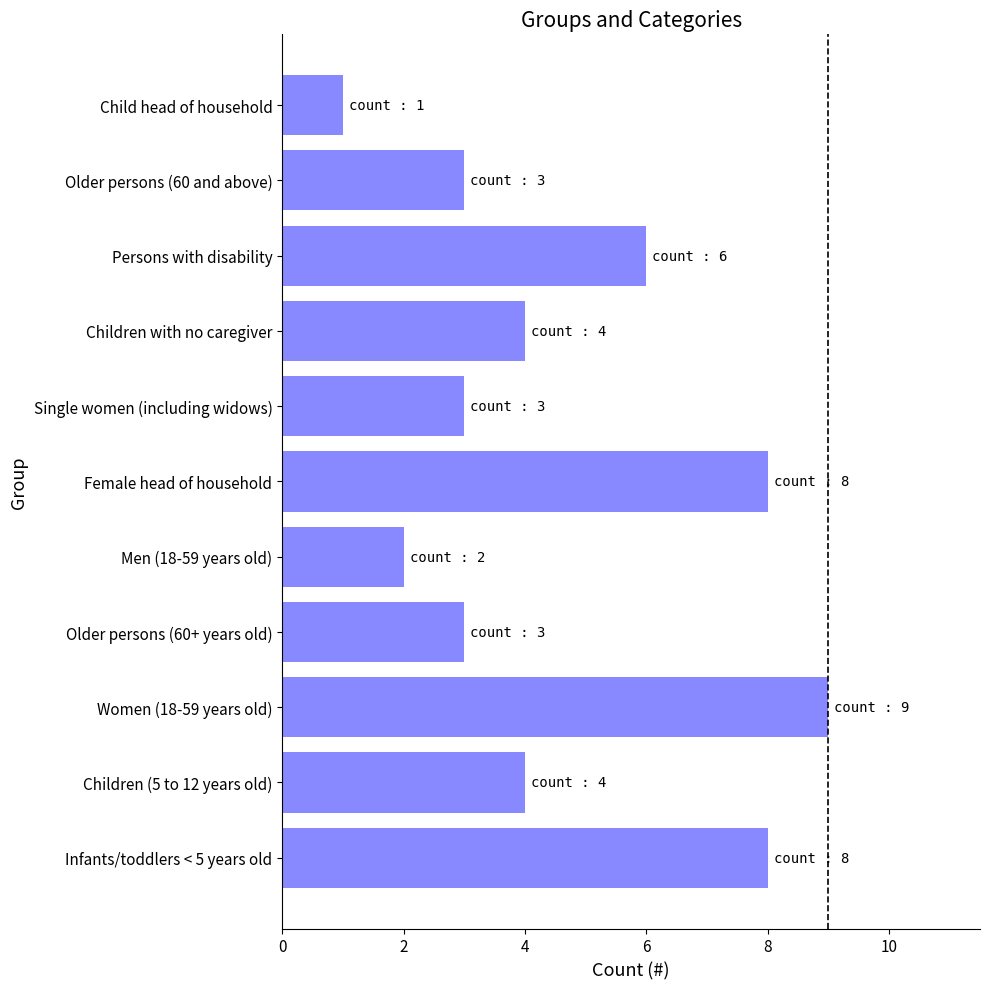

What is the average value?

5